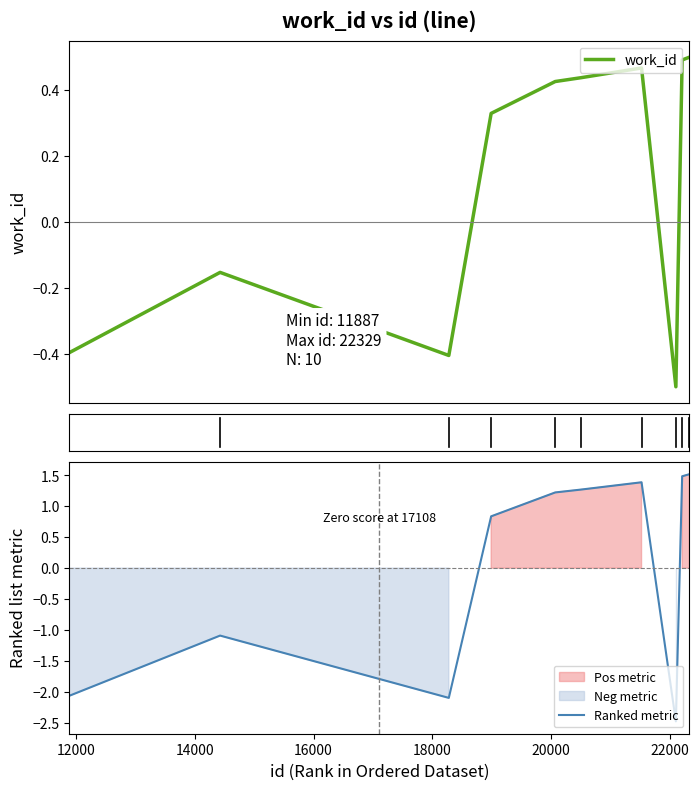

Which series has the largest range (max minus min)?

Ranked metric